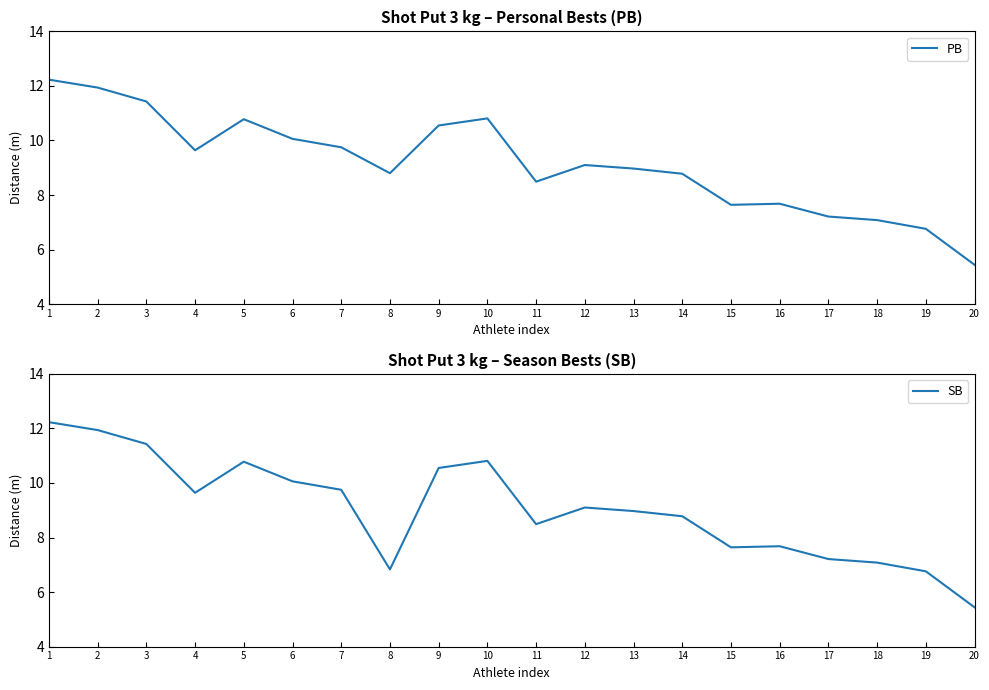

Between 3 and 1, which is larger?

1